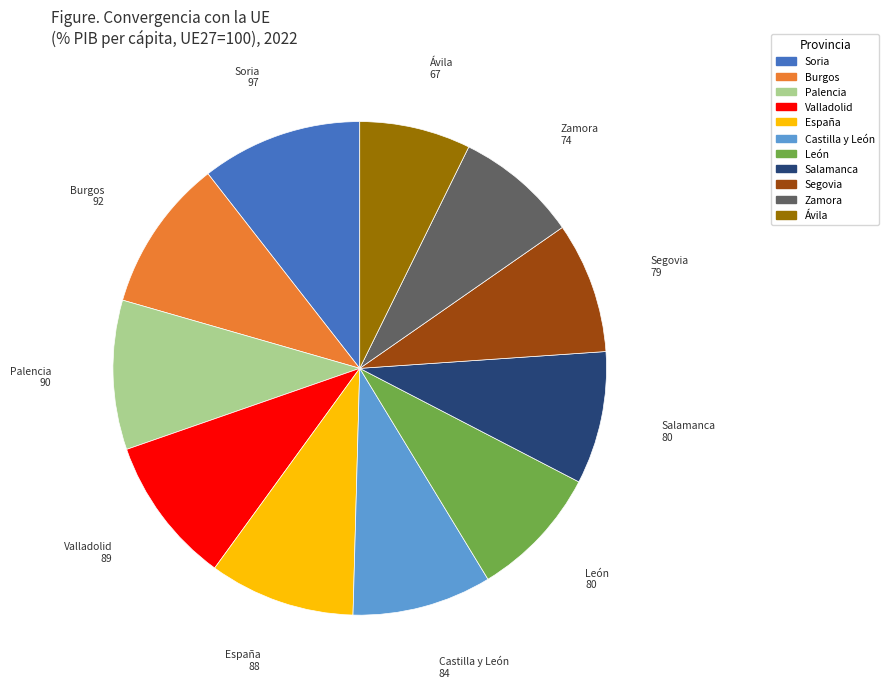

The León slice represents 1% of the pie. True or false?

False